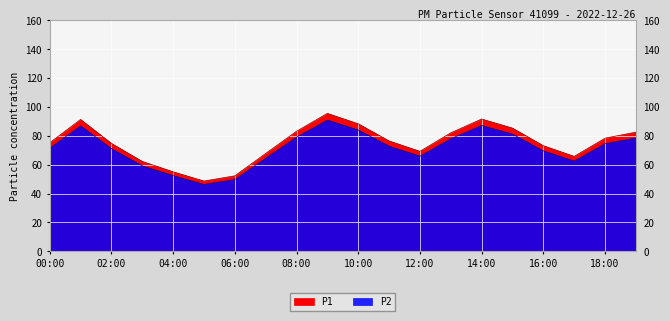

What is the label of the 15th point from the right?

05:00